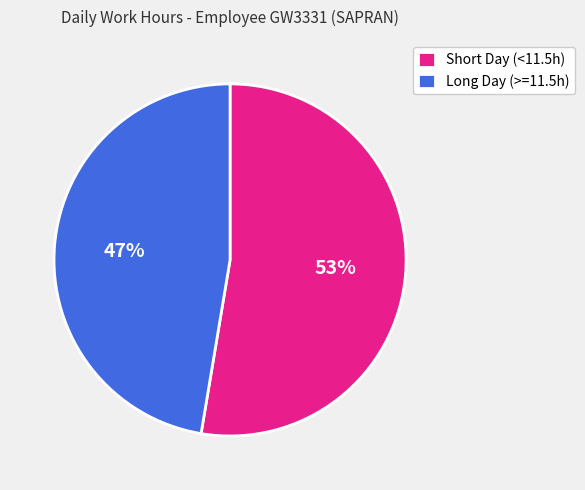

What is the smallest slice in the pie chart?

Long Day (>=11.5h)